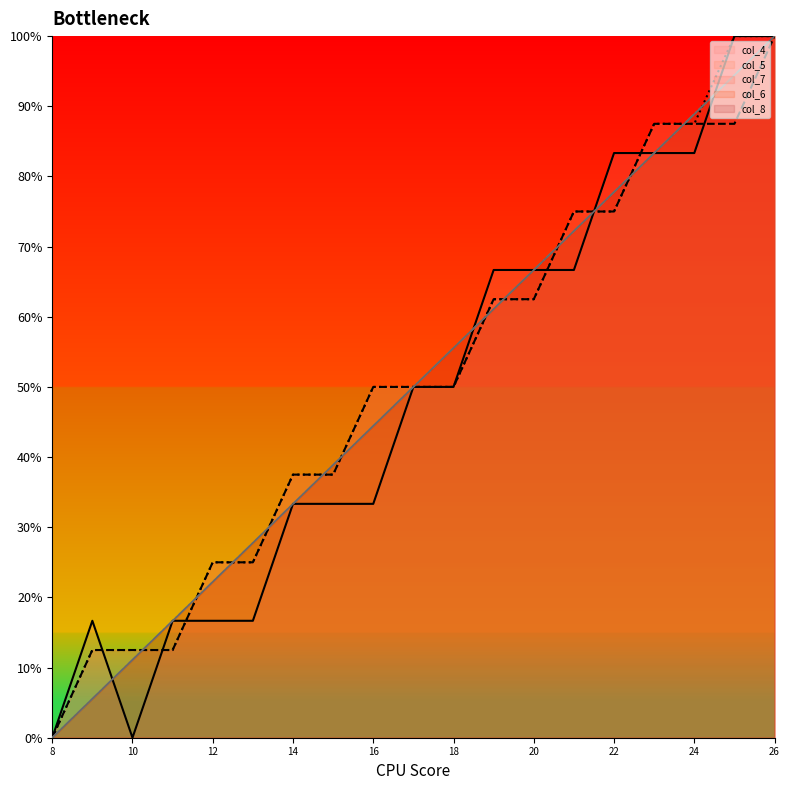

True or false: col_6 has a value of 77.8 at 22.

True